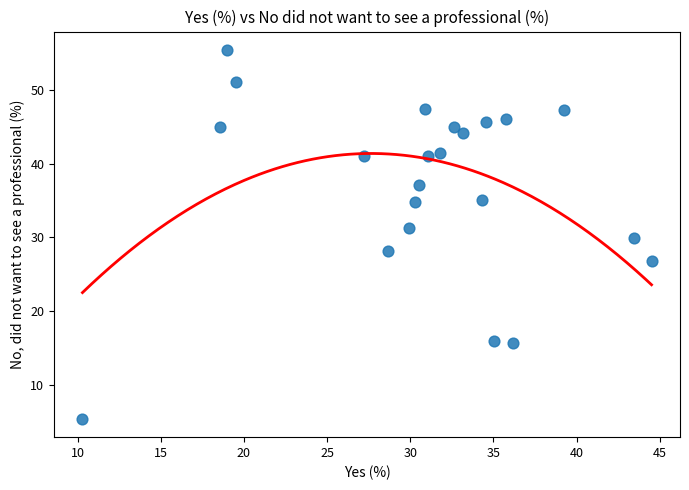

What is the range of X values (max minus min)?

34.2